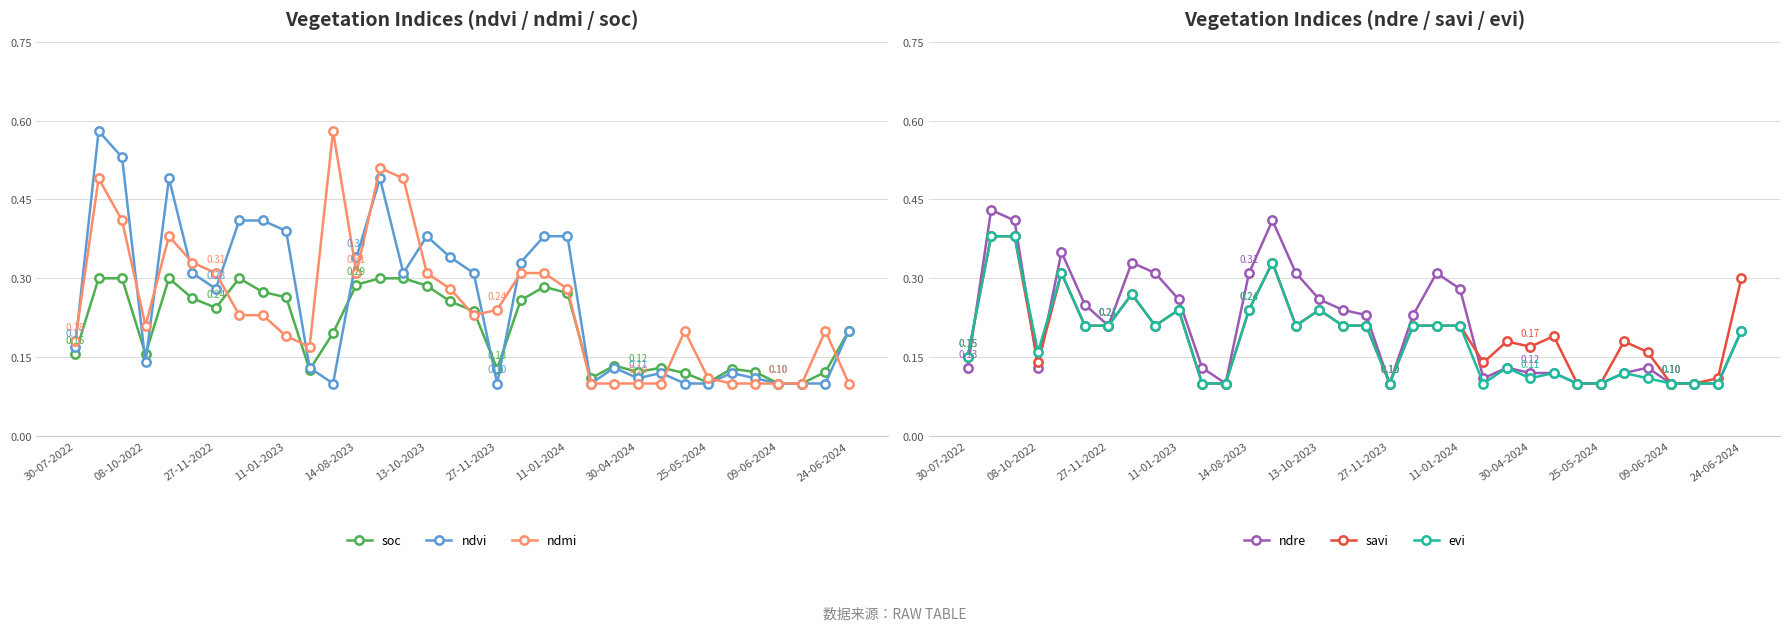

Reading left to right, transcribe all the data shown in this chart.

soc: 0.2	0.3	0.3	0.2	0.3	0.3	0.2	0.3	0.3	0.3	0.1	0.2	0.3	0.3	0.3	0.3	0.3	0.2	0.1	0.3	0.3	0.3	0.1	0.1	0.1	0.1	0.1	0.1	0.1	0.1	0.1	0.1	0.1	0.2
ndvi: 0.2	0.6	0.5	0.1	0.5	0.3	0.3	0.4	0.4	0.4	0.1	0.1	0.3	0.5	0.3	0.4	0.3	0.3	0.1	0.3	0.4	0.4	0.1	0.1	0.1	0.1	0.1	0.1	0.1	0.1	0.1	0.1	0.1	0.2
ndmi: 0.2	0.5	0.4	0.2	0.4	0.3	0.3	0.2	0.2	0.2	0.2	0.6	0.3	0.5	0.5	0.3	0.3	0.2	0.2	0.3	0.3	0.3	0.1	0.1	0.1	0.1	0.2	0.1	0.1	0.1	0.1	0.1	0.2	0.1
ndre: 0.1	0.4	0.4	0.1	0.3	0.2	0.2	0.3	0.3	0.3	0.1	0.1	0.3	0.4	0.3	0.3	0.2	0.2	0.1	0.2	0.3	0.3	0.1	0.1	0.1	0.1	0.1	0.1	0.1	0.1	0.1	0.1	0.1	0.2
savi: 0.1	0.4	0.4	0.1	0.3	0.2	0.2	0.3	0.2	0.2	0.1	0.1	0.2	0.3	0.2	0.2	0.2	0.2	0.1	0.2	0.2	0.2	0.1	0.2	0.2	0.2	0.1	0.1	0.2	0.2	0.1	0.1	0.1	0.3
evi: 0.1	0.4	0.4	0.2	0.3	0.2	0.2	0.3	0.2	0.2	0.1	0.1	0.2	0.3	0.2	0.2	0.2	0.2	0.1	0.2	0.2	0.2	0.1	0.1	0.1	0.1	0.1	0.1	0.1	0.1	0.1	0.1	0.1	0.2